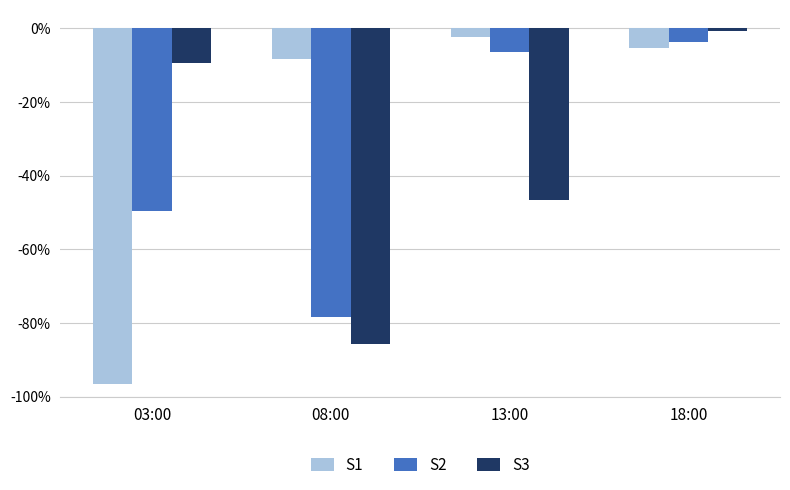

What is the average value of the S1 series?

-28.2